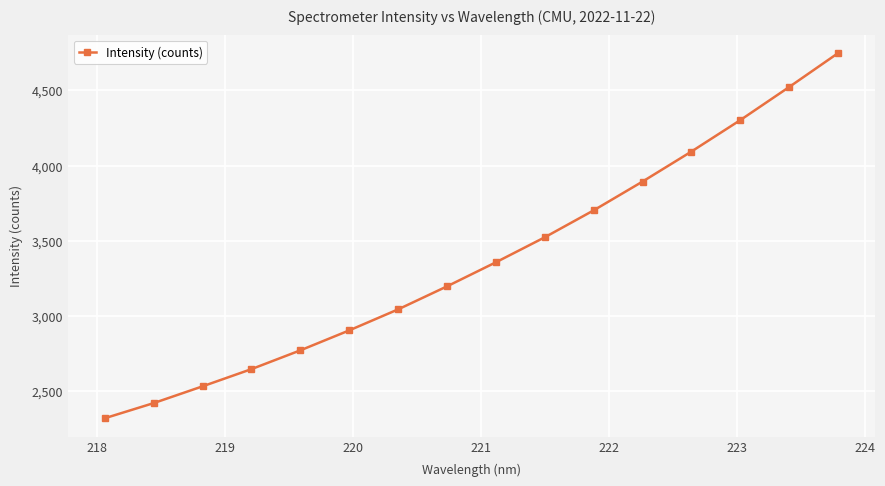

What is the value of the 5th point from the left?

2769.4